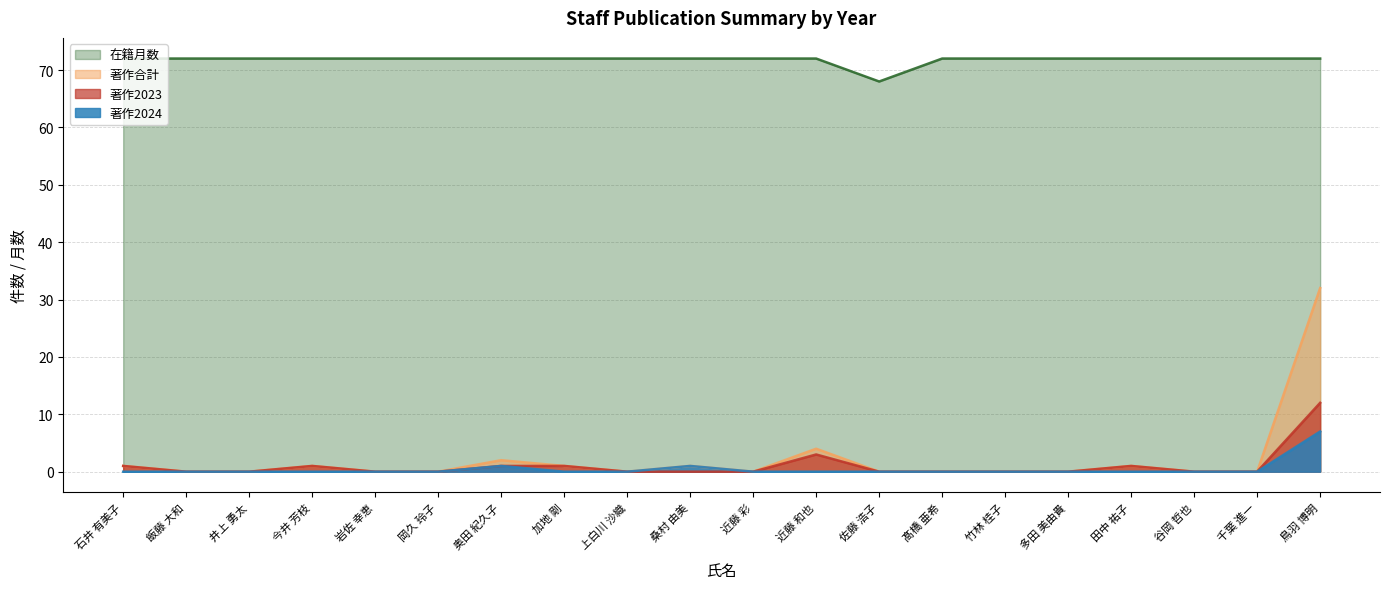

At which category is the sum across all series the highest?

鳥羽 博明